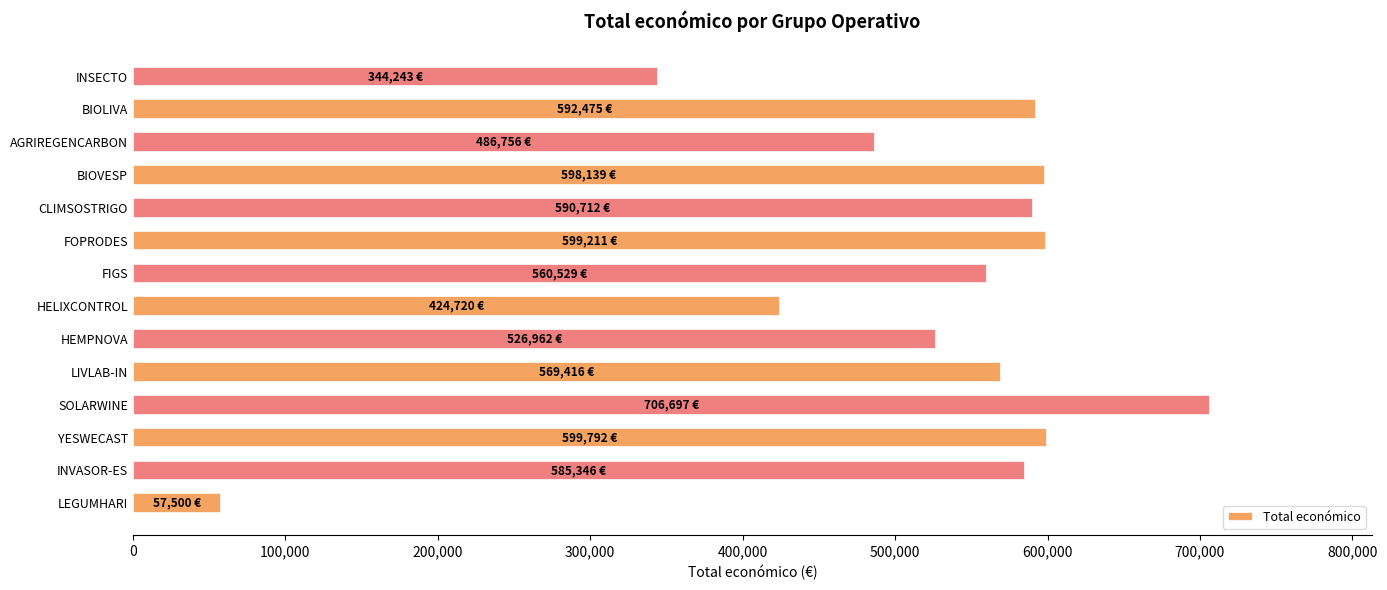

The chart shows a value of 569416 at LIVLAB-IN. True or false?

True